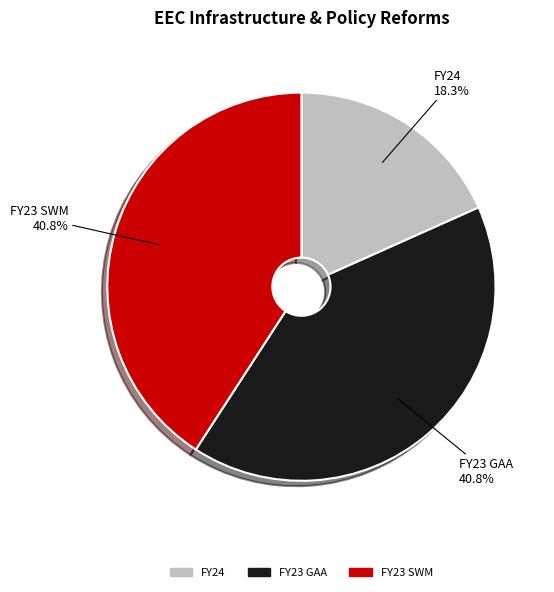

What percentage is the FY23 GAA slice, to the nearest percent?

41%